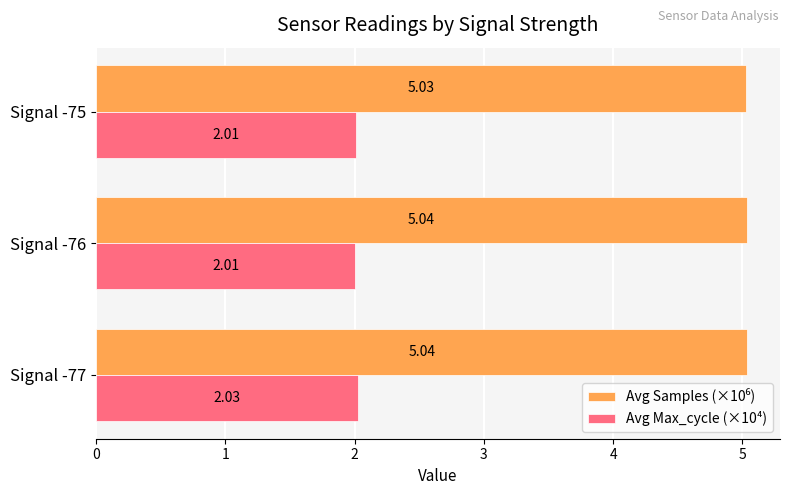

At how many categories does at least one series exceed 2?

3